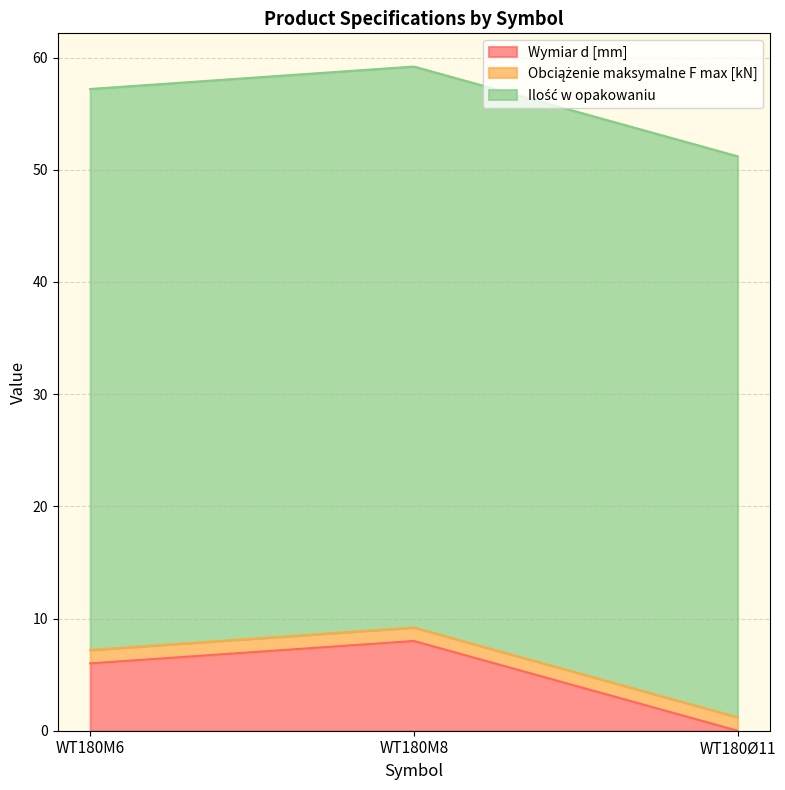

What value does the Ilość w opakowaniu series have at WT180Ø11?

50.0